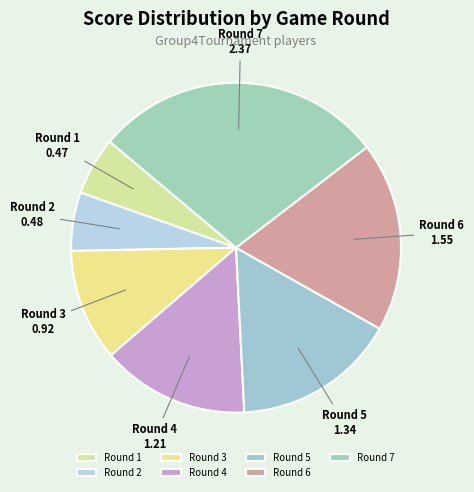

The Round 2 slice represents 17% of the pie. True or false?

False